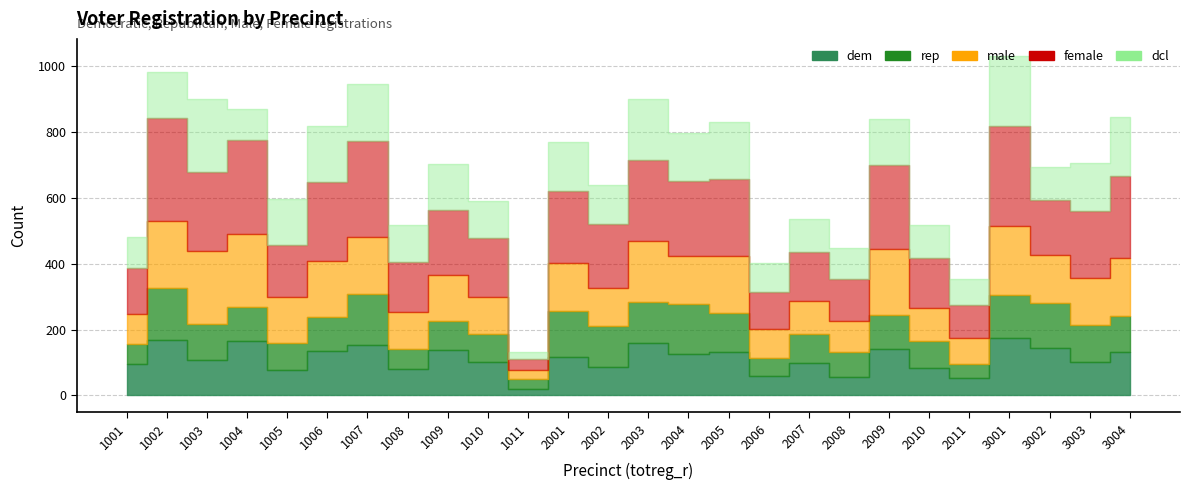

Is it true that female equals 64 at 3002?

False